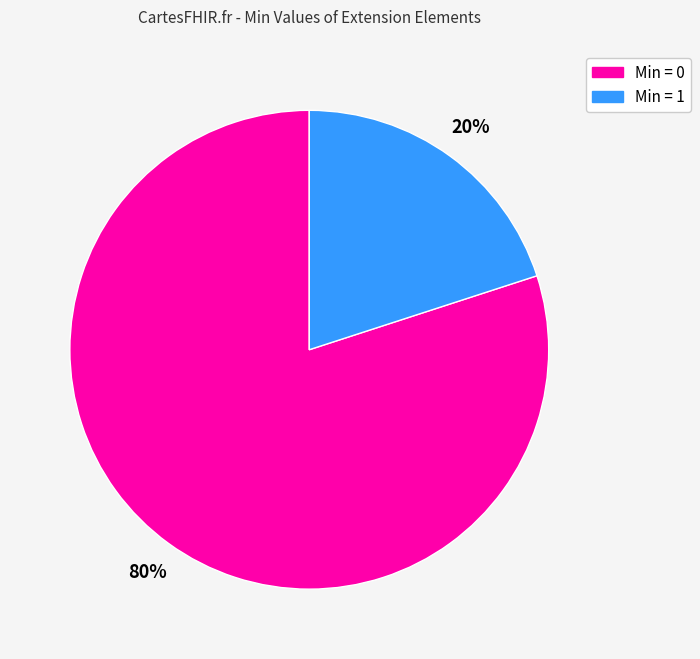

To the nearest percent, what is the difference between the largest and smallest slice percentages?

60%